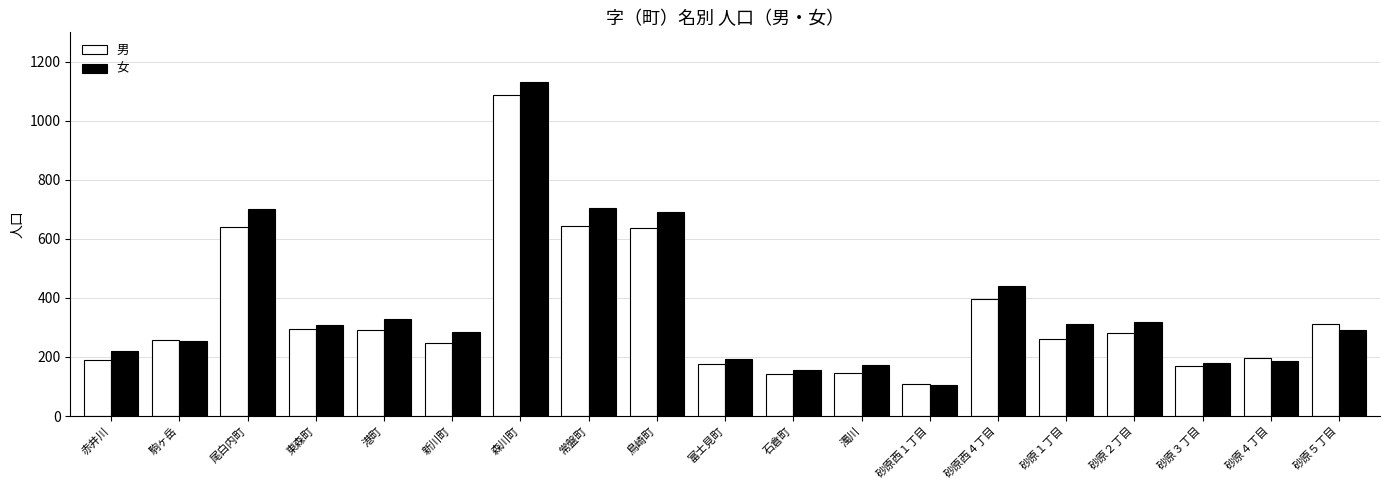

What is the spread (max minus min) of values at 赤井川?

29